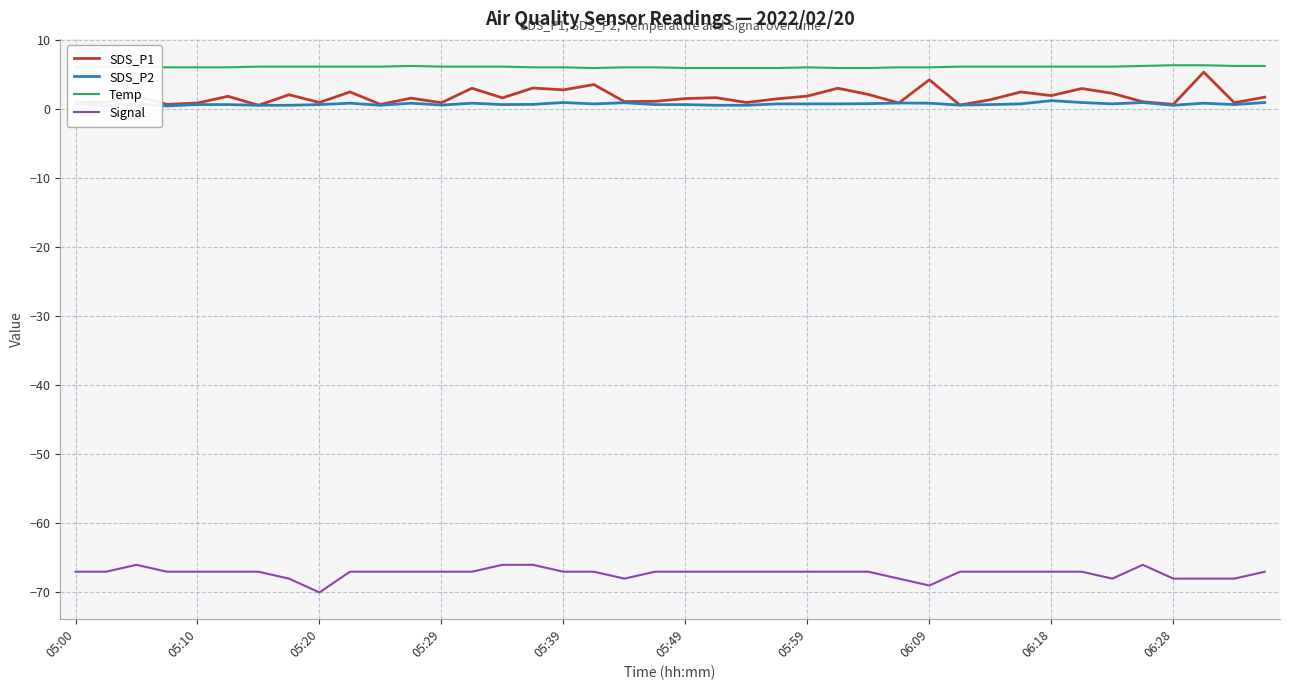

What is the difference between the maximum and minimum values in the SDS_P1 series?

4.8